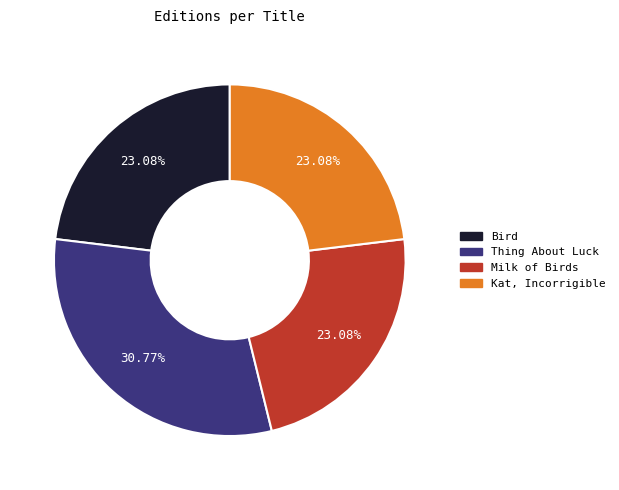

Combined, what portion of the pie is Thing About Luck and Milk of Birds?

53.8%